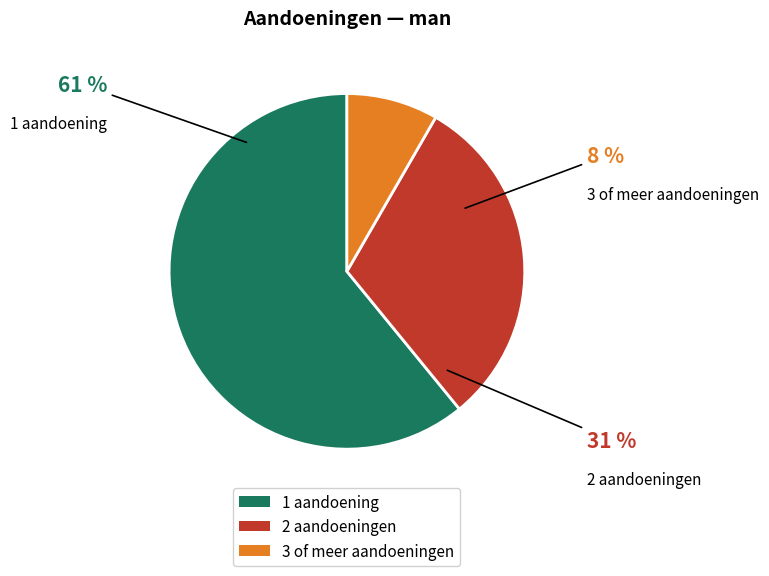

The 1 aandoening slice represents 61% of the pie. True or false?

True